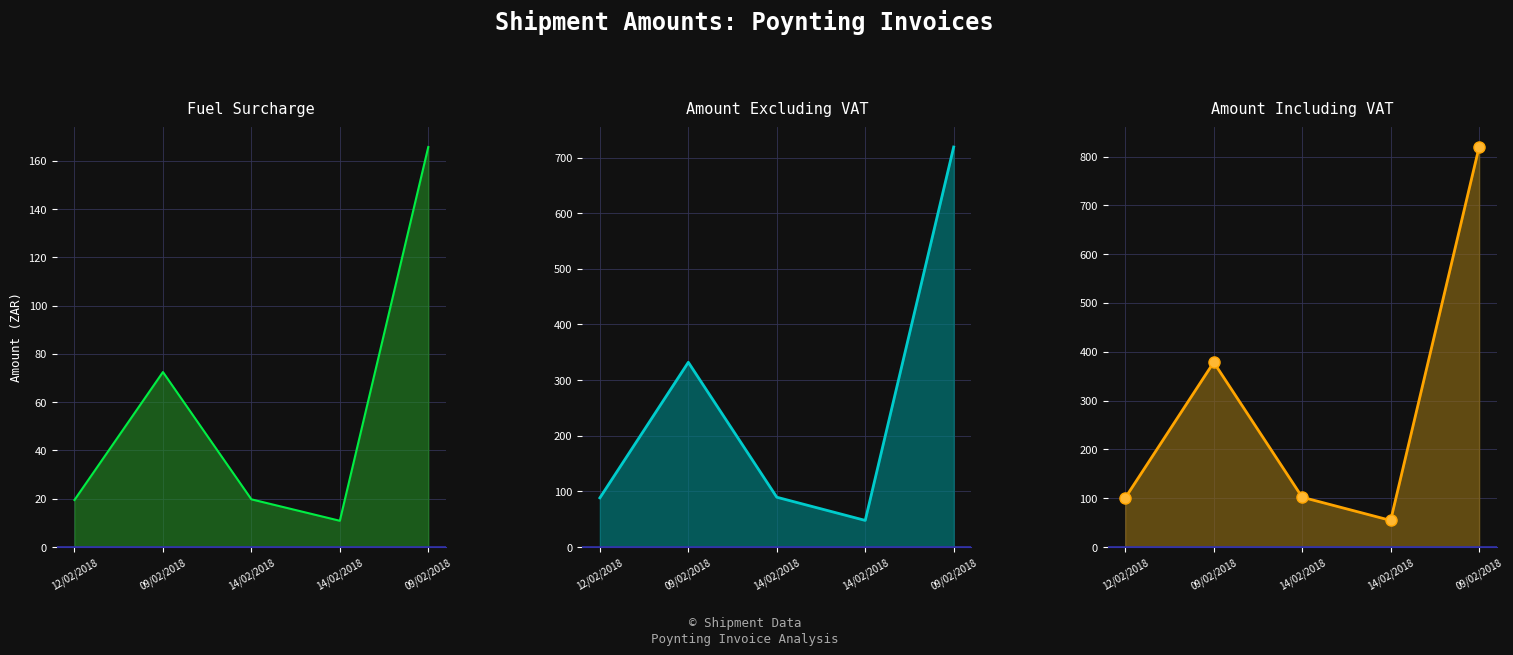

What is the approximate value of Amount (Excl) at 09/02/2018?

719.0